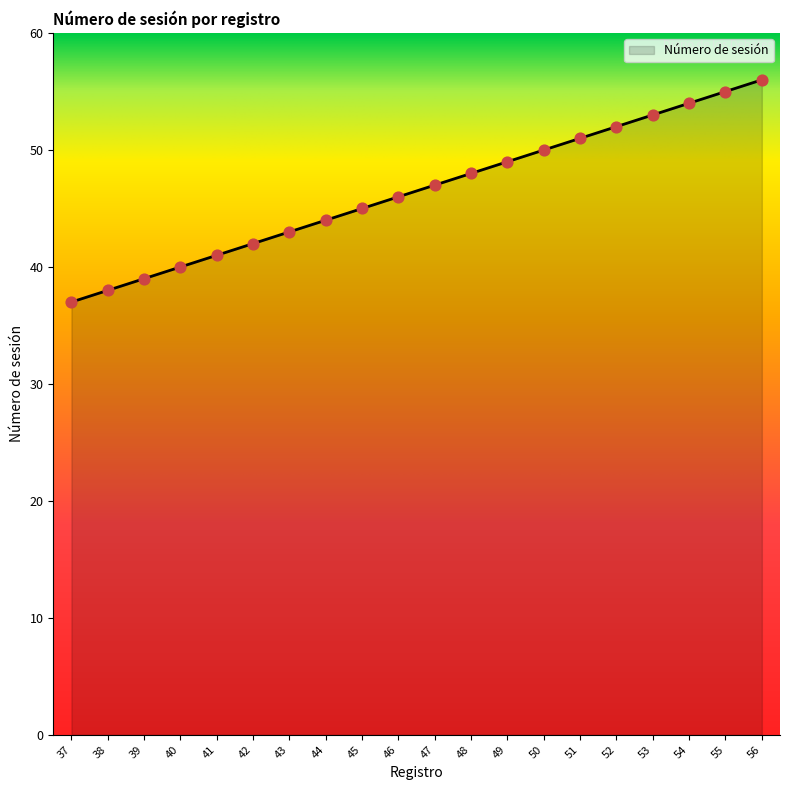

Between 46 and 39, which is larger?

46